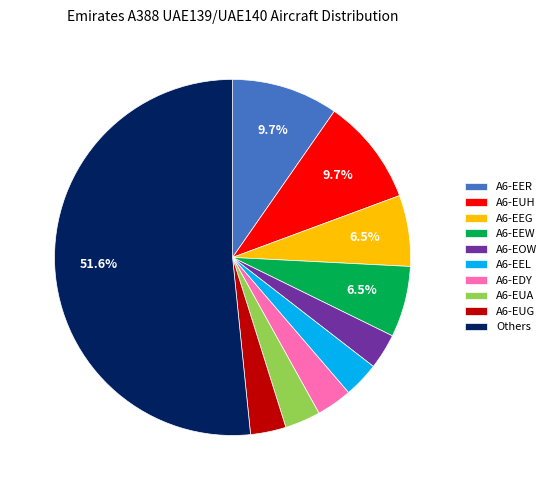

What is the largest slice in the pie chart?

Others